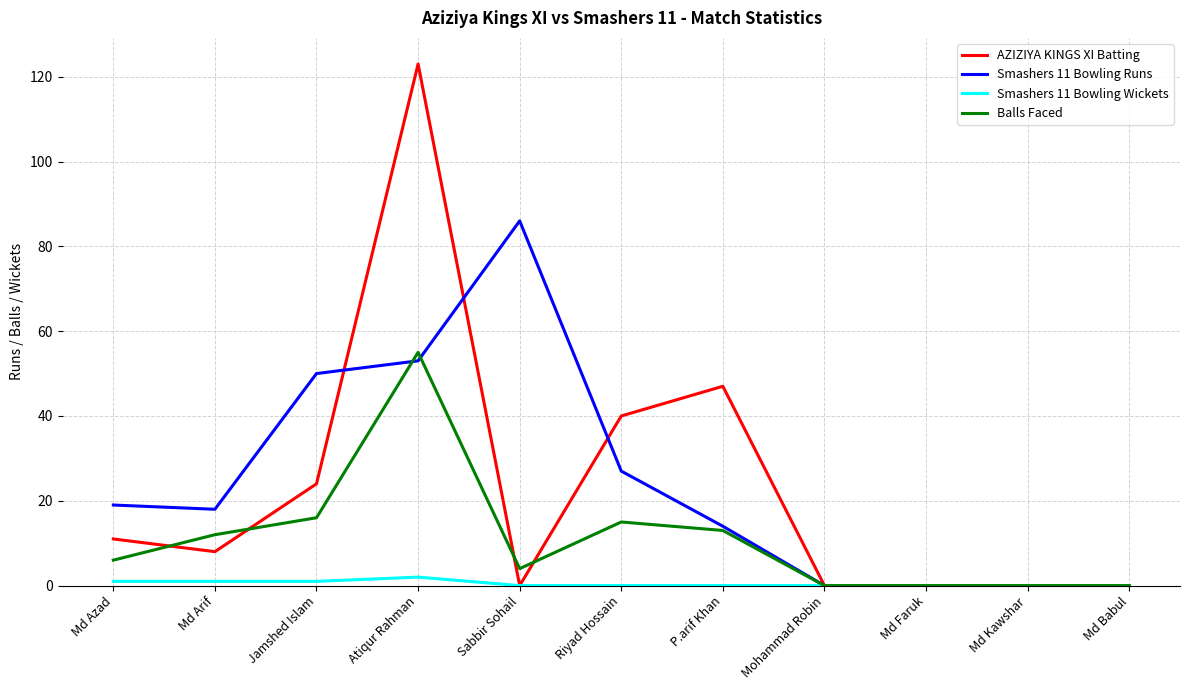

At which category does Balls Faced reach its first local valley?

Sabbir Sohail